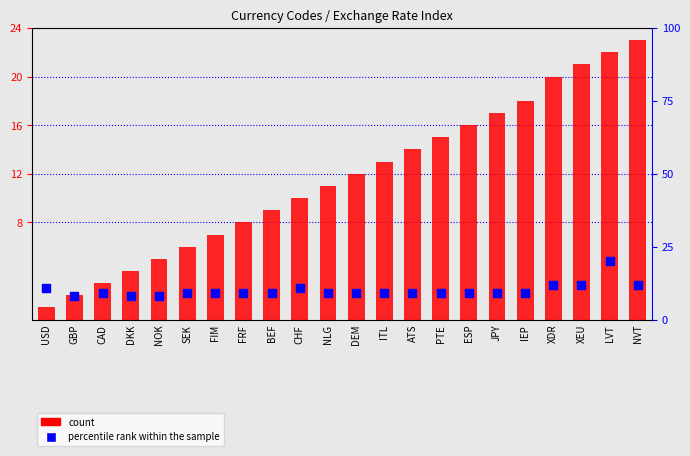

At which category is the sum across all series the highest?

LVT